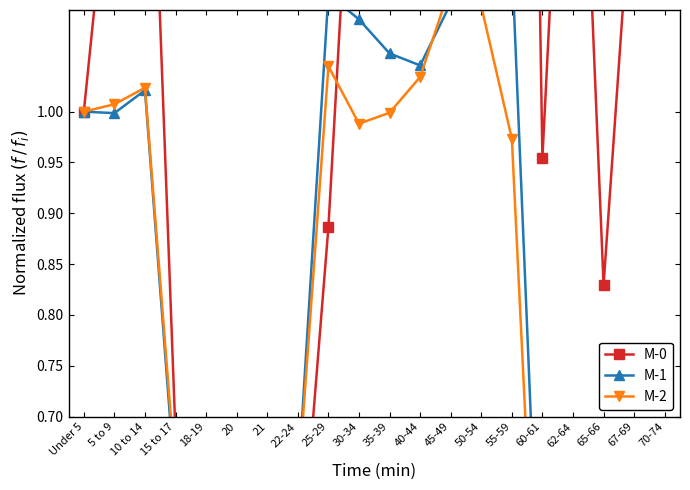

Rank the categories by M-2 value from lowest to highest.

21, 20, 65-66, 60-61, 67-69, 18-19, 70-74, 62-64, 22-24, 15 to 17, 55-59, 30-34, 35-39, Under 5, 5 to 9, 10 to 14, 40-44, 25-29, 50-54, 45-49